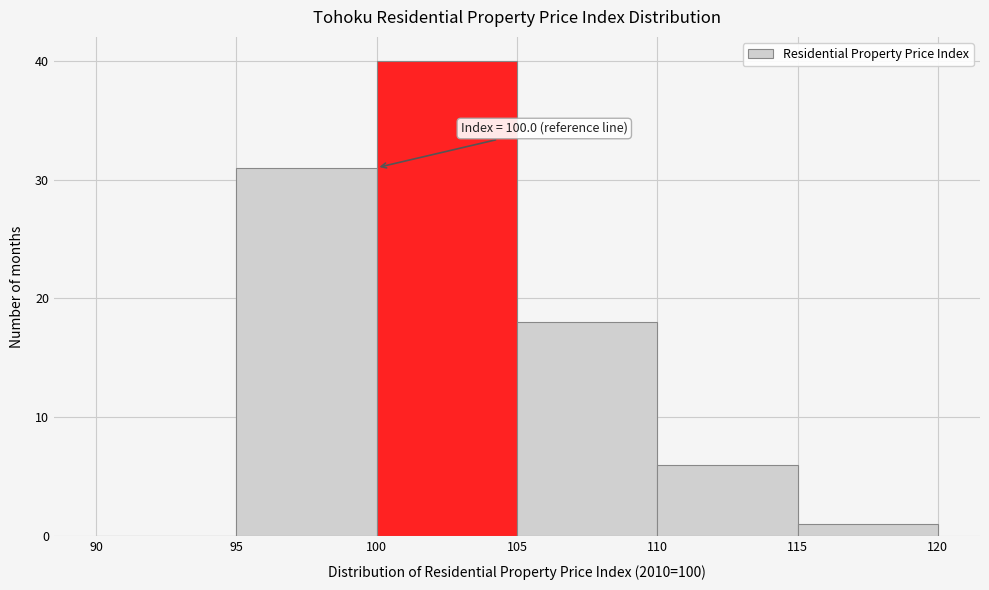

Which range on the x-axis has the tallest bar?

100 to 105